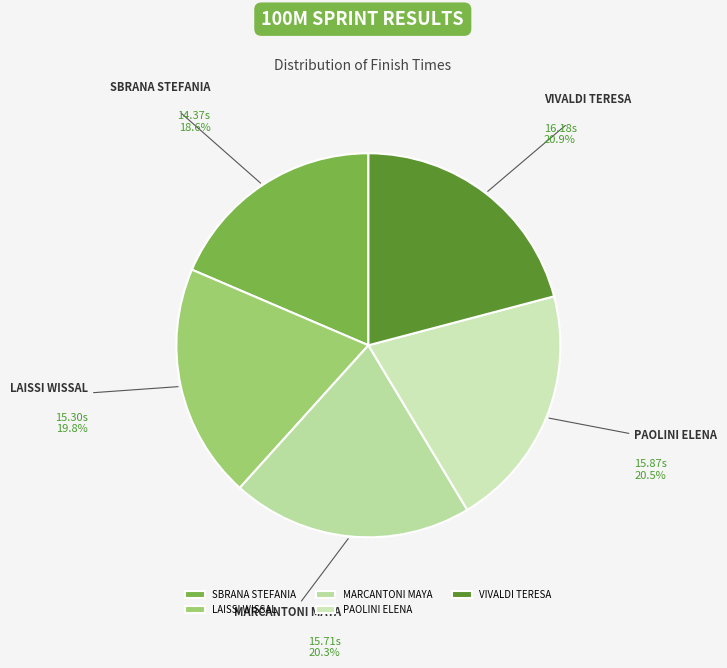

To the nearest percent, what is the average slice percentage?

20%